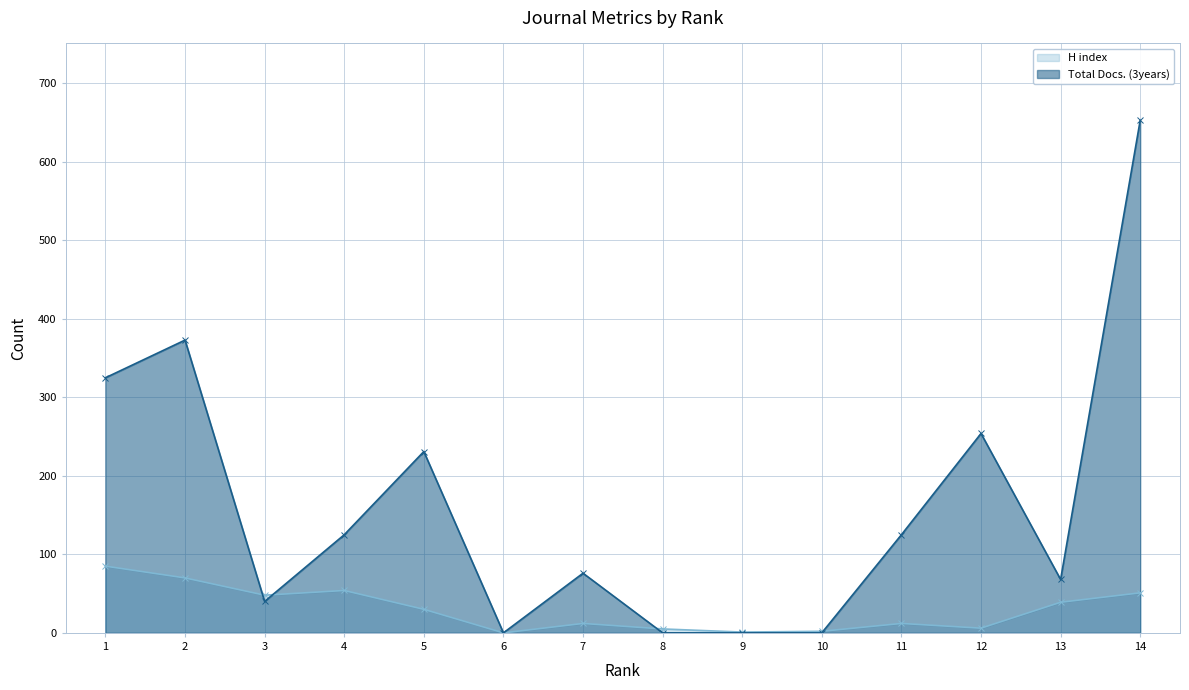

At which label does Total Docs. (3years) reach its peak?

14